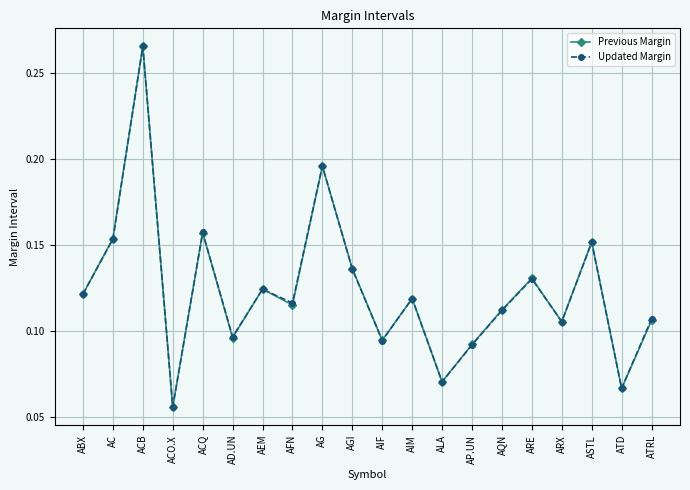

Which series has the largest range (max minus min)?

Previous Margin